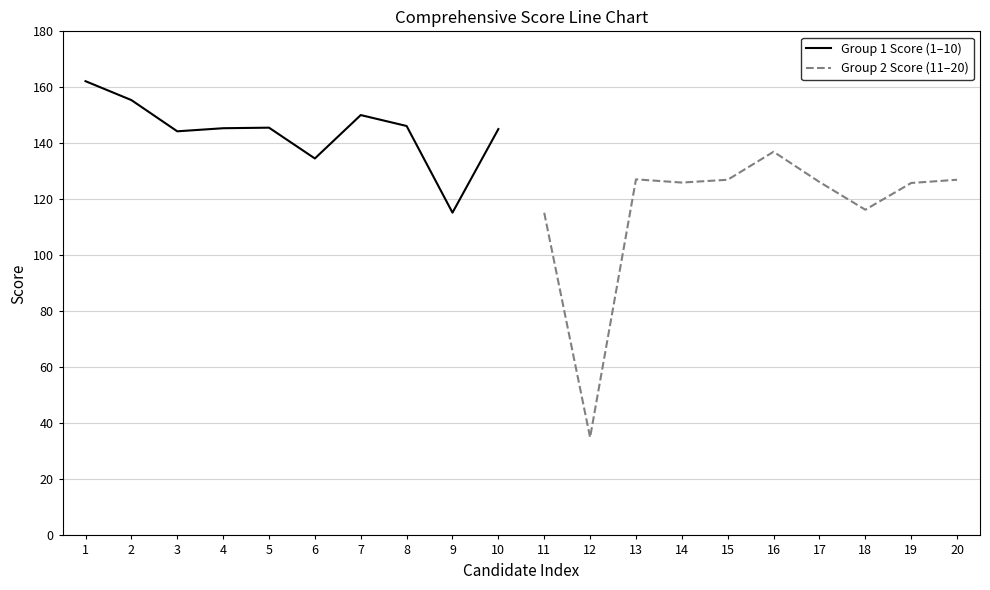

True or false: Group 1 Score (1–10) has a value of 223.8 at 10.

False